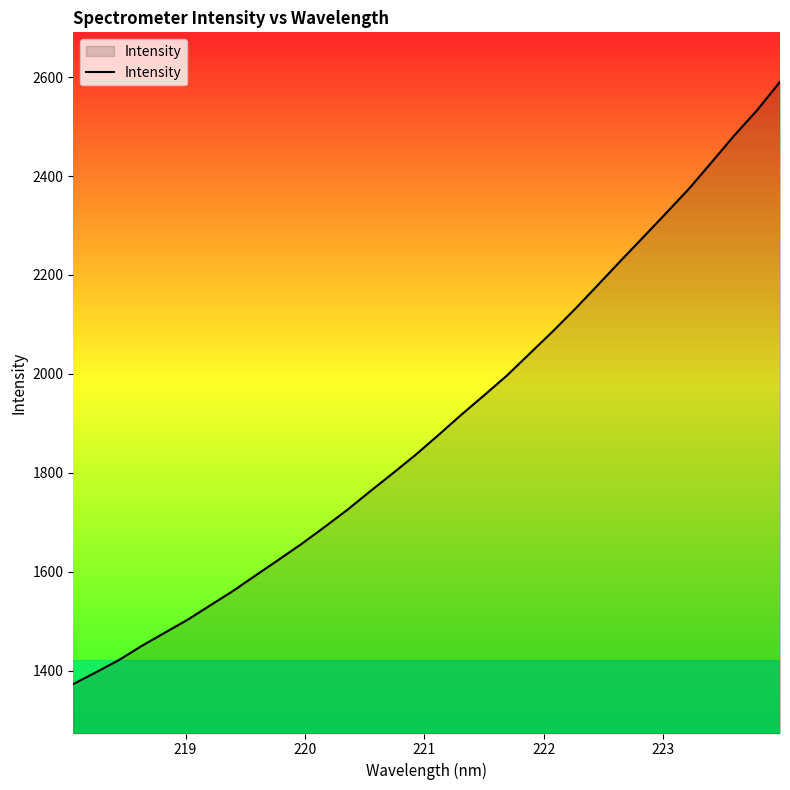

What is the greatest value displayed?

2590.5